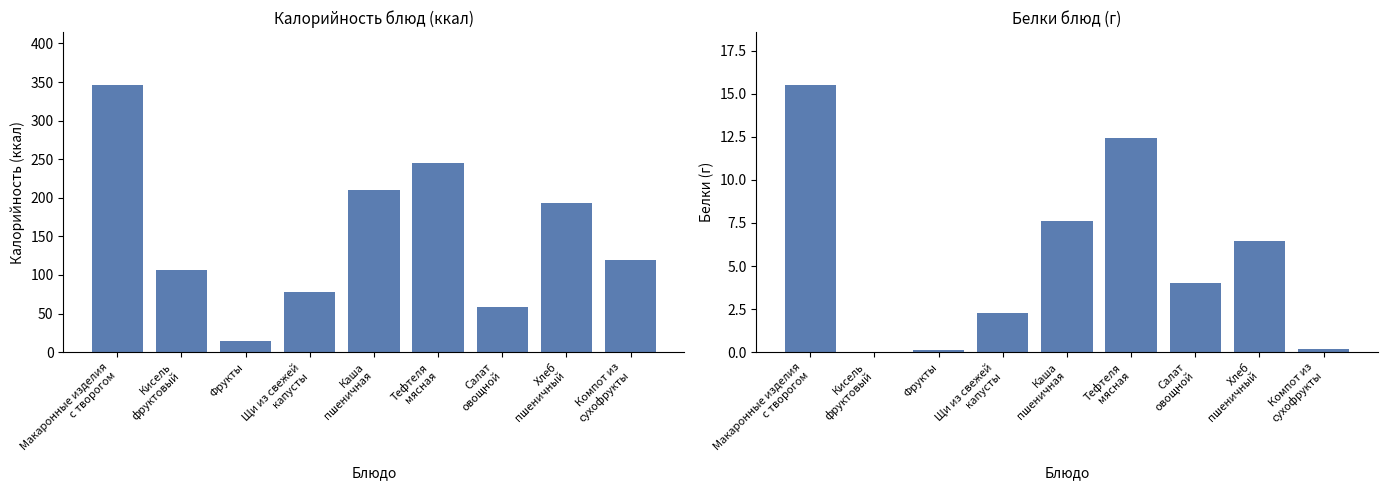

Reading left to right, what are all the values shown in this chart?

Калорийность: 345.6	106.0	14.1	77.5	210.6	245.7	58.4	193.6	120.0
Белки: 15.5	0.0	0.1	2.2	7.6	12.4	4.0	6.5	0.2